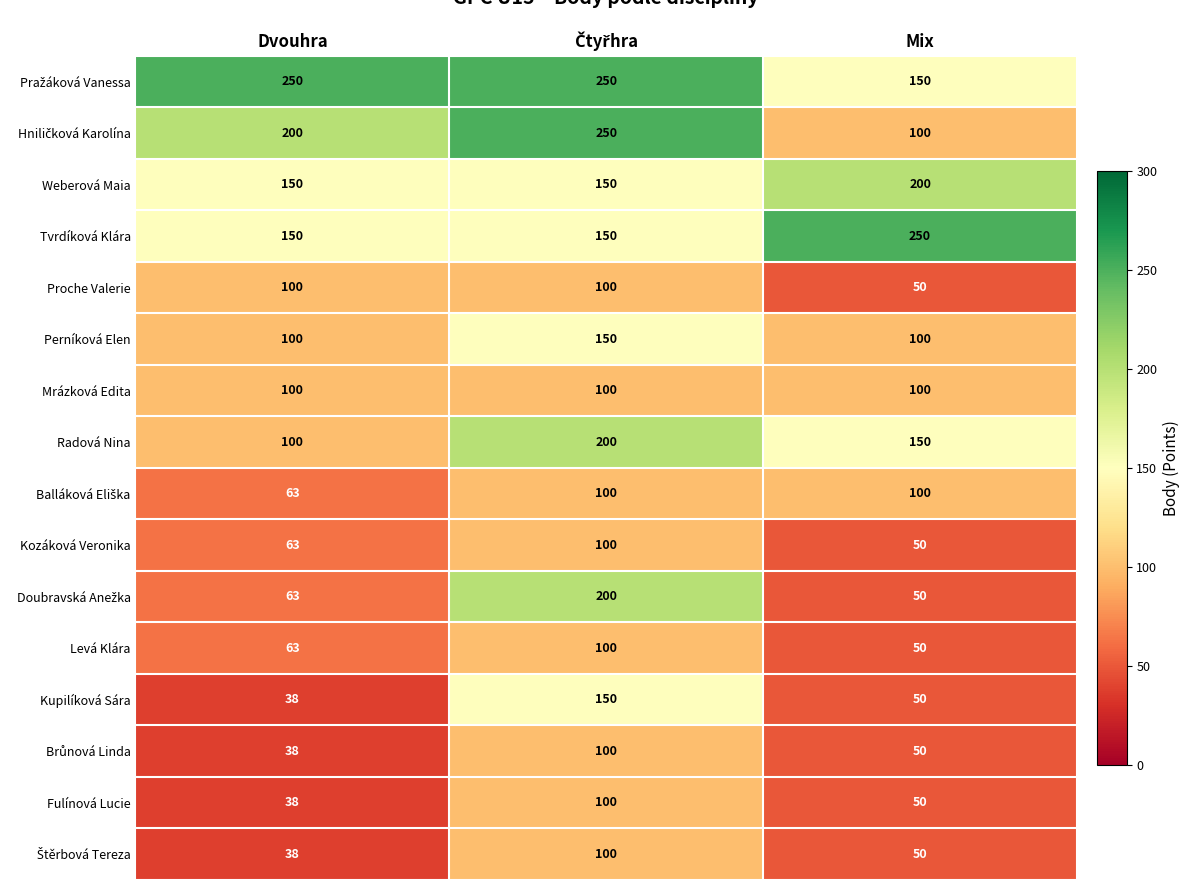

What is the total value across all series at Dvouhra?

1554